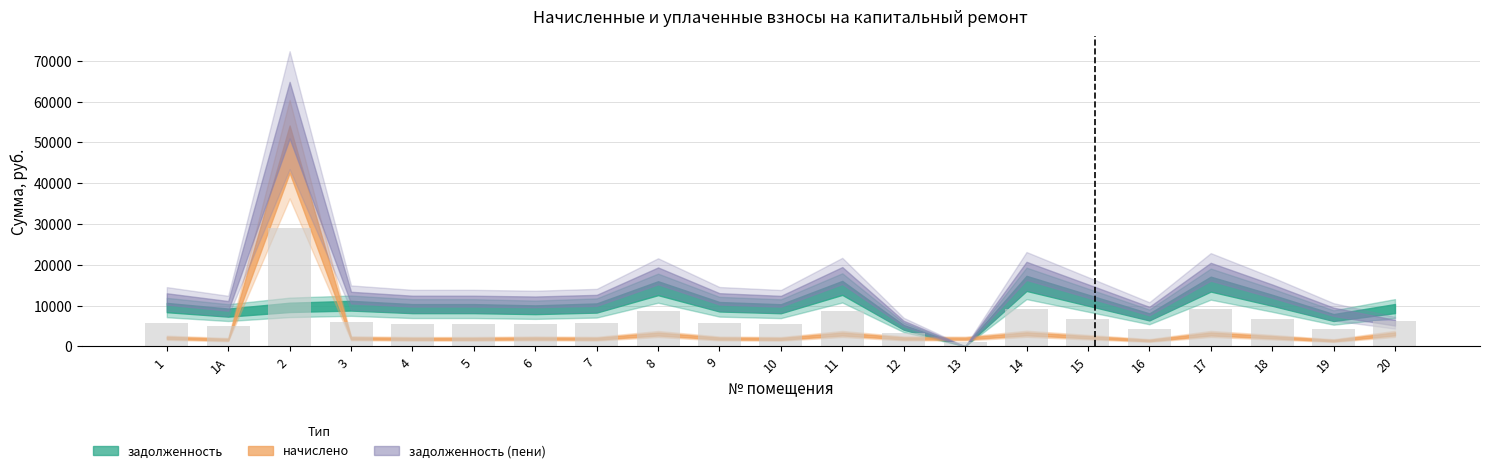

What is the value of the 18th bar from the left?

9142.6